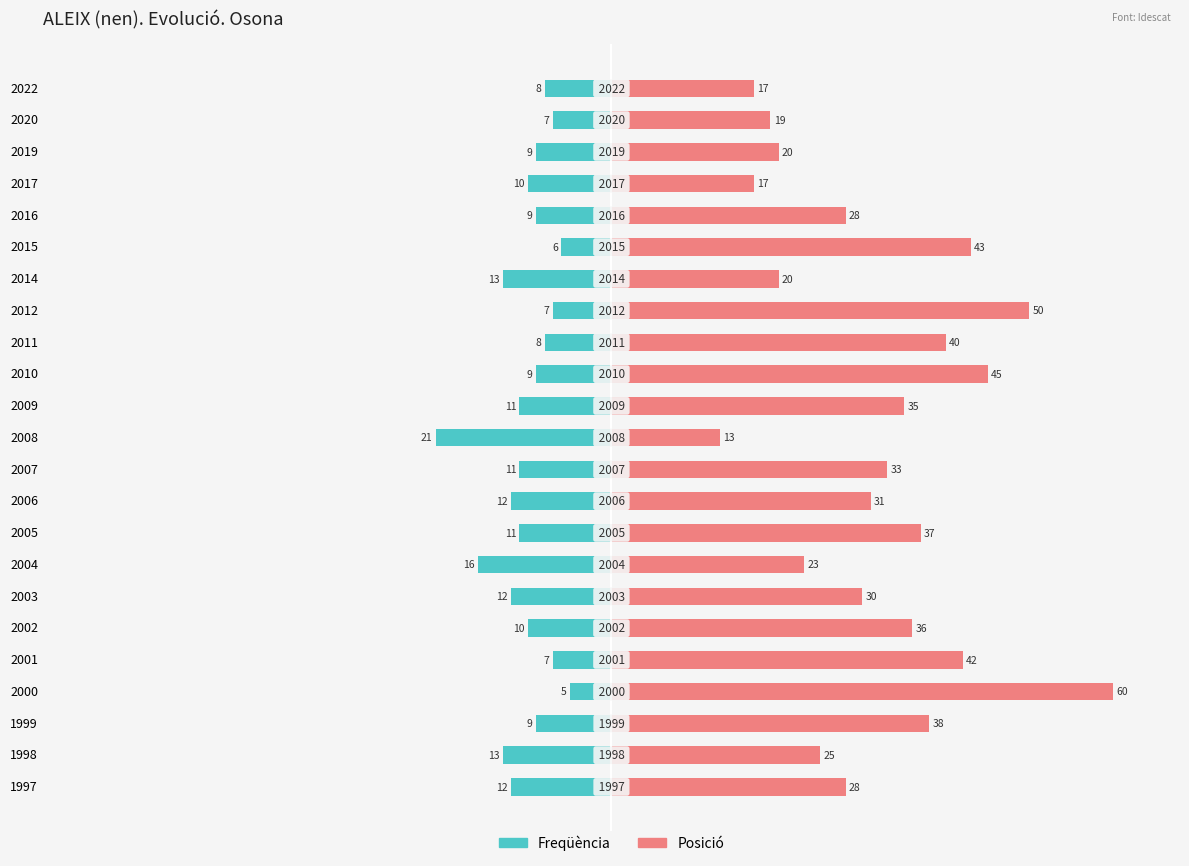

Is it true that Posició equals 7 at 2006?

False